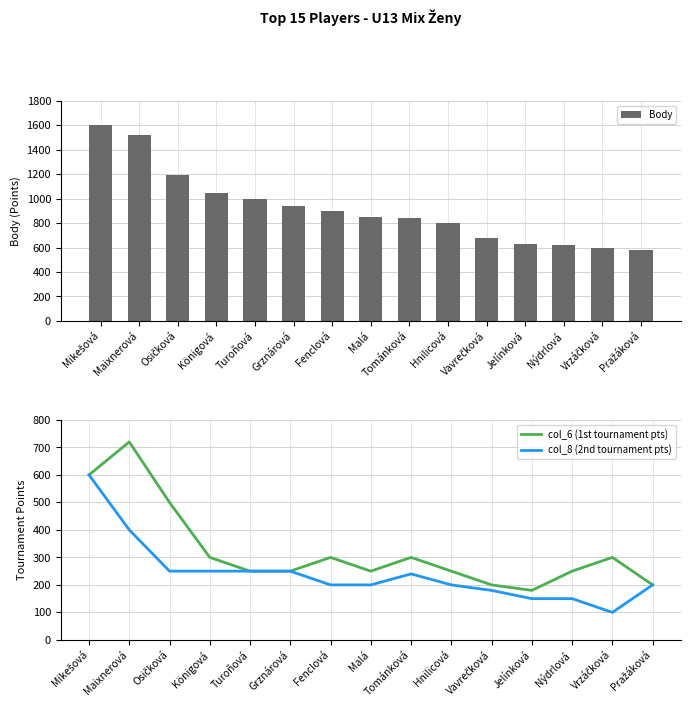

What is the difference between the second highest and second lowest values in the col_8 (2nd tournament pts) series?

250